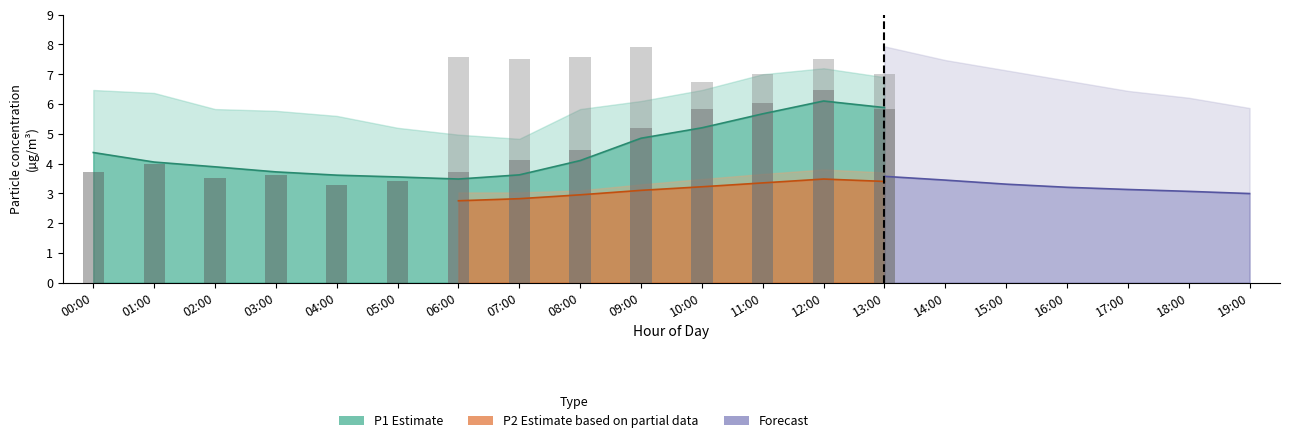

The P2 series shows 3.5 at 12:00. True or false?

True